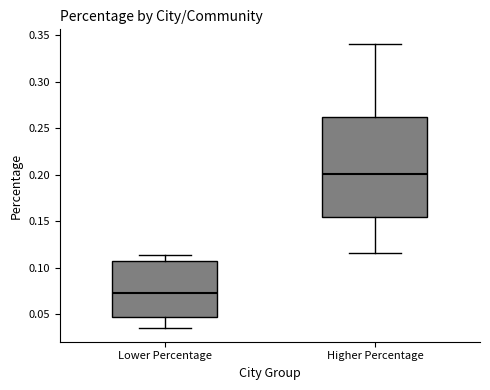

Reading left to right, transcribe this box plot: for each box, give where its median line is, the range the box spans, and where its two whiskers end, as read against the y-axis. The values are not printed on the chart, so give them approximately, as read against the axis.

Lower Percentage: median 0.075, box 0.045 to 0.110, whiskers 0.035 to 0.115
Higher Percentage: median 0.200, box 0.155 to 0.265, whiskers 0.115 to 0.340